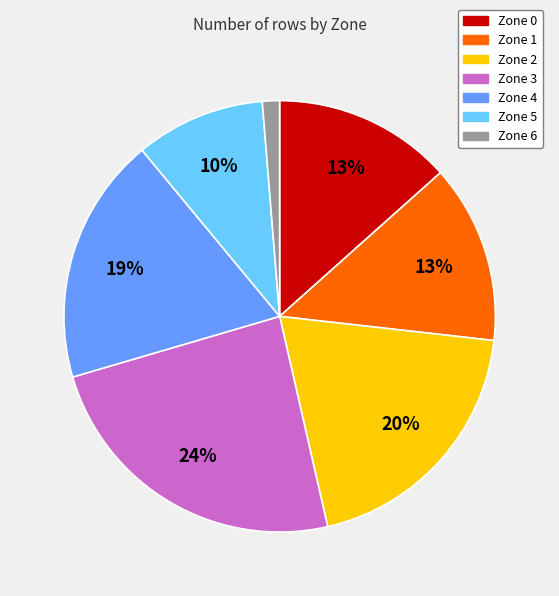

To the nearest percent, what portion does Zone 5 represent?

10%